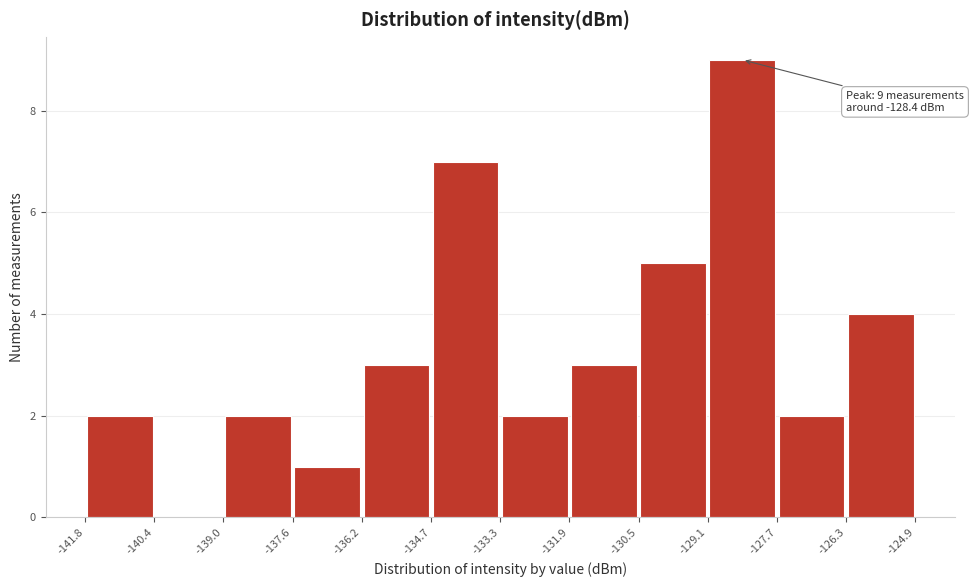

Over which range of the x-axis is the bar tallest?

-129.1 to -127.7